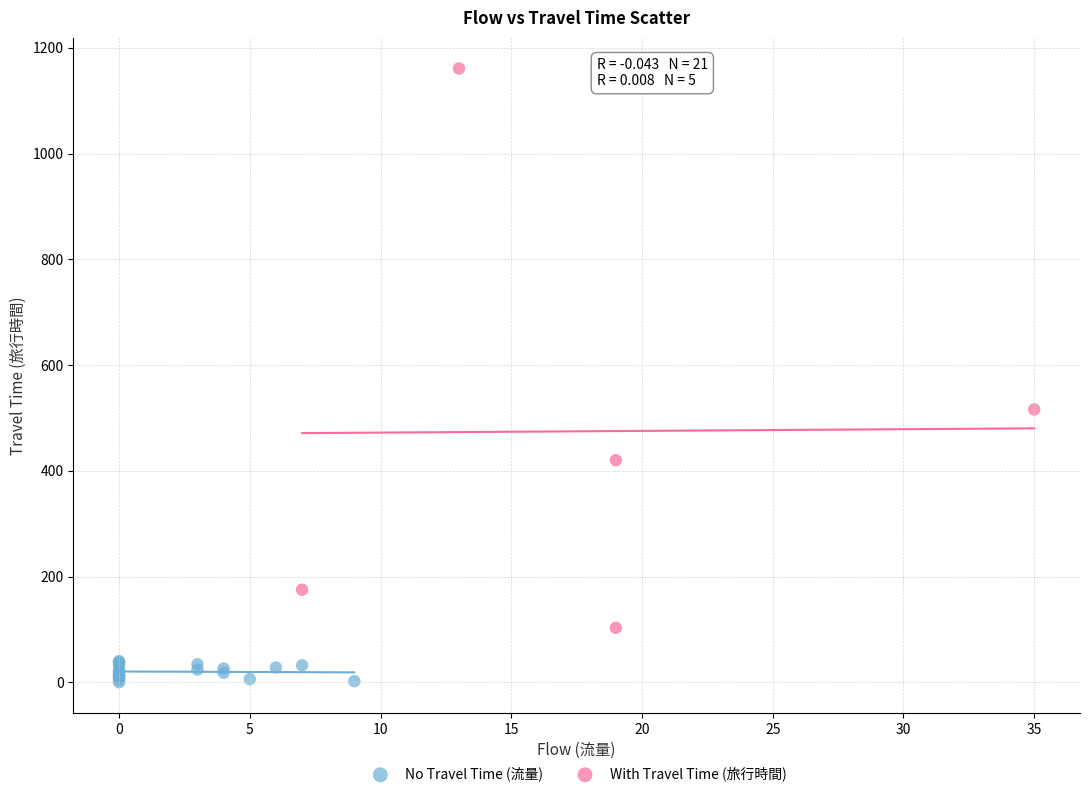

Which series reaches the maximum Y coordinate?

With Travel Time (旅行時間)